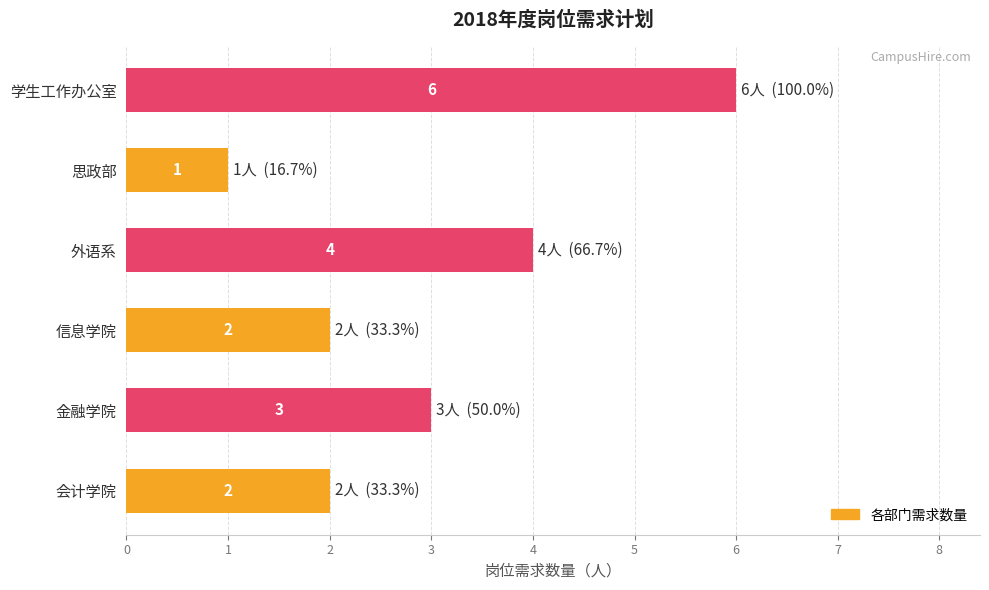

How many values are between 2 and 4?

4